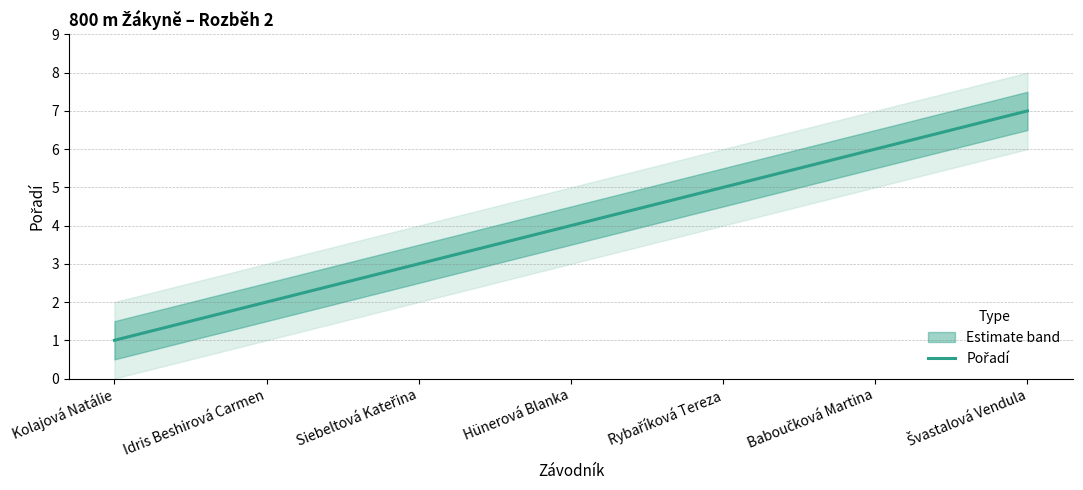

Between Idris Beshirová Carmen and Švastalová Vendula, which is larger?

Švastalová Vendula